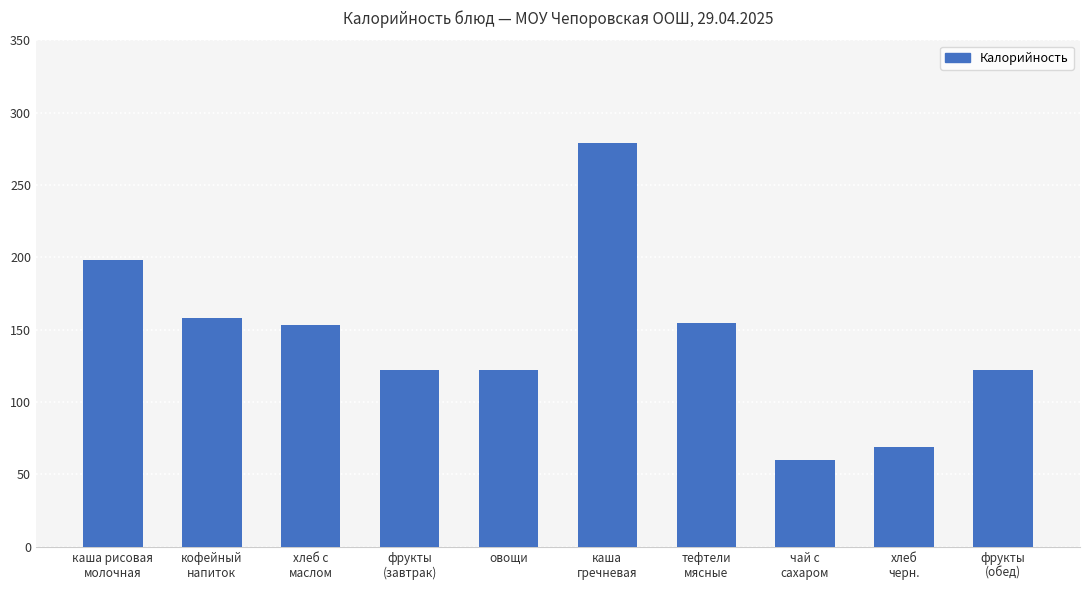

True or false: the data shows 106.6 at каша рисовая
молочная.

False